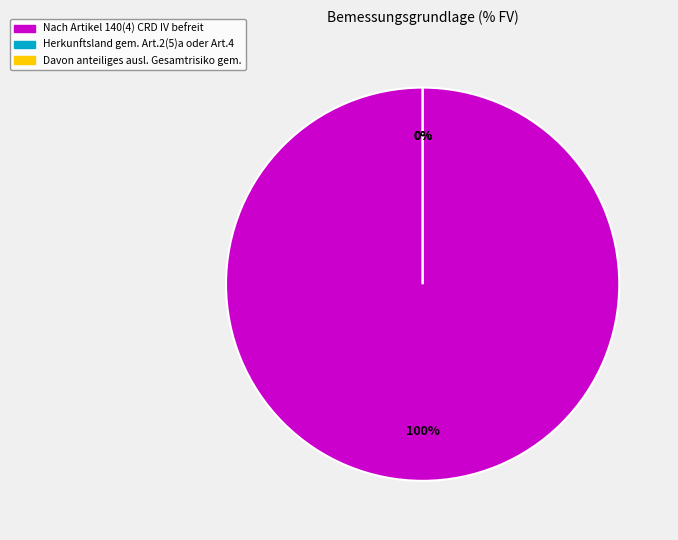

Does Herkunftsland gem. Art.2(5)a oder Art.4 account for over 50% of the chart?

No